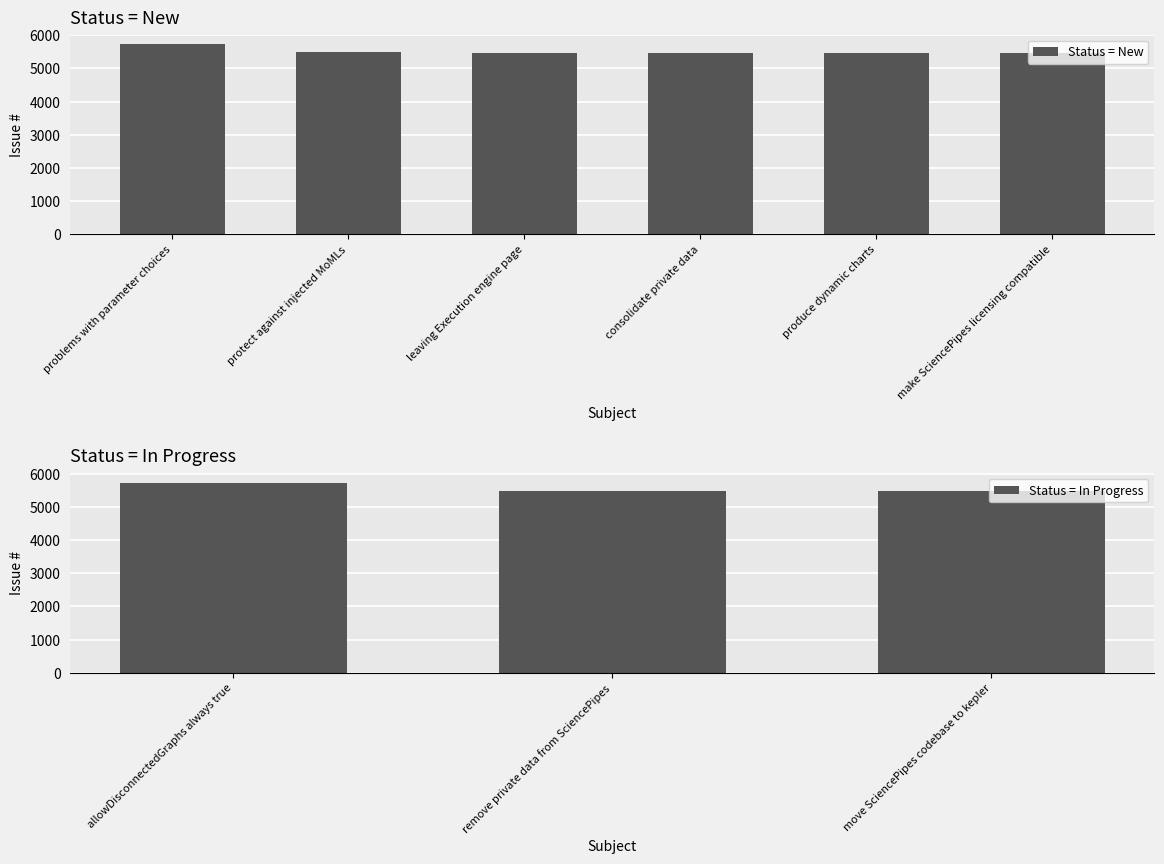

True or false: the data shows 5464 at move SciencePipes codebase to kepler.

True